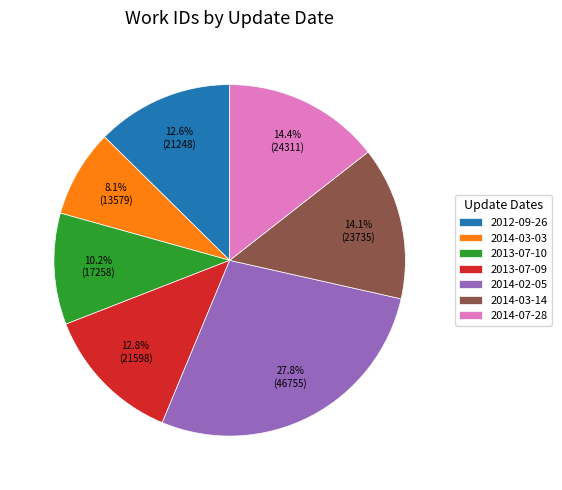

Is the sum of 2014-03-03 and 2012-09-26 greater than half?

No